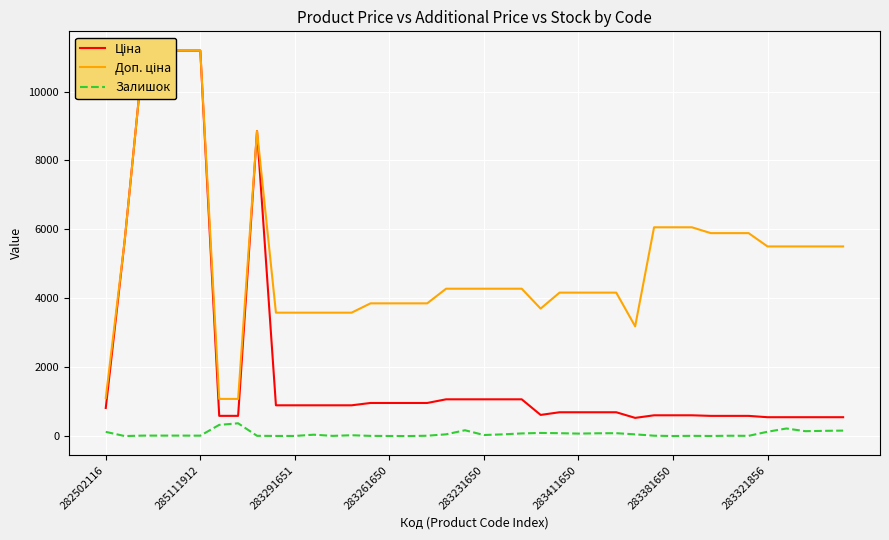

At which label does Доп. ціна first exceed 4279?

285111912